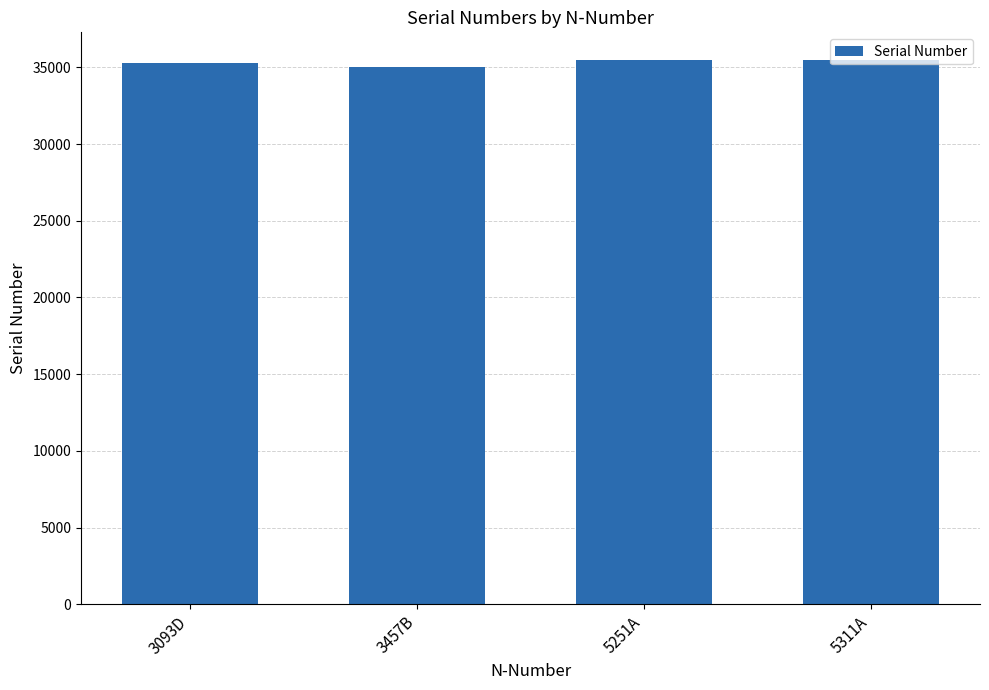

The chart shows a value of 35511 at 5311A. True or false?

True